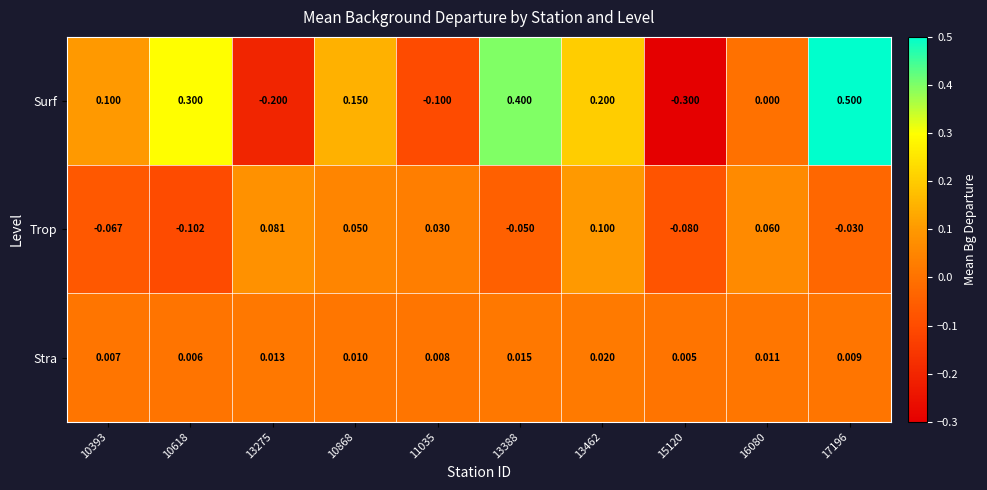

List the series in order of their peak value, lowest first.

Stra, Trop, Surf